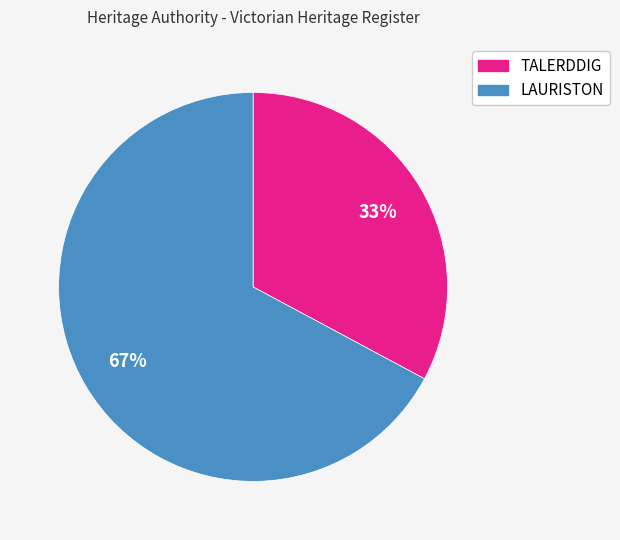

To the nearest percent, what percentage of the pie is TALERDDIG?

33%